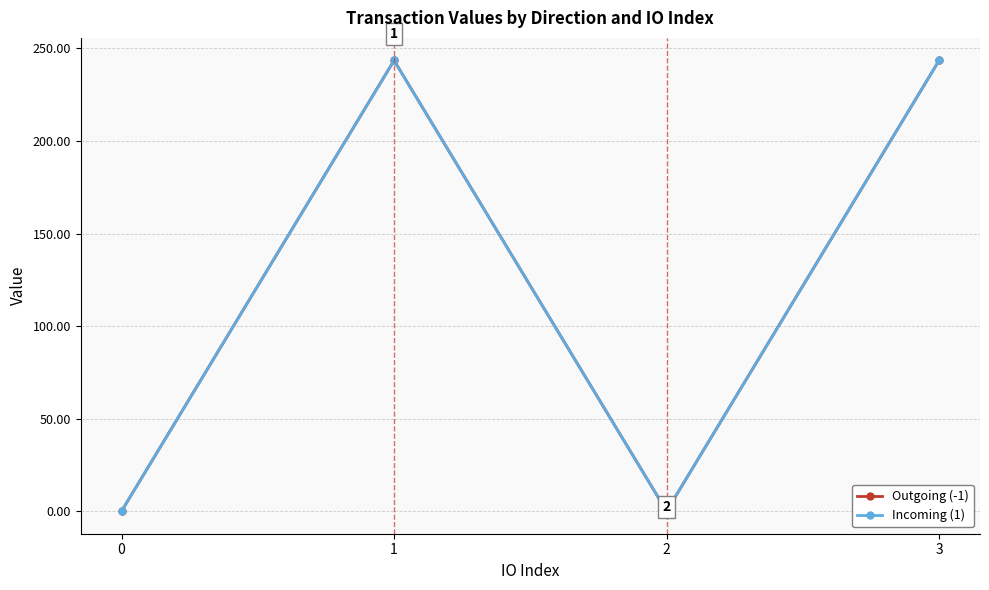

Where is the first local minimum for Incoming (1)?

2